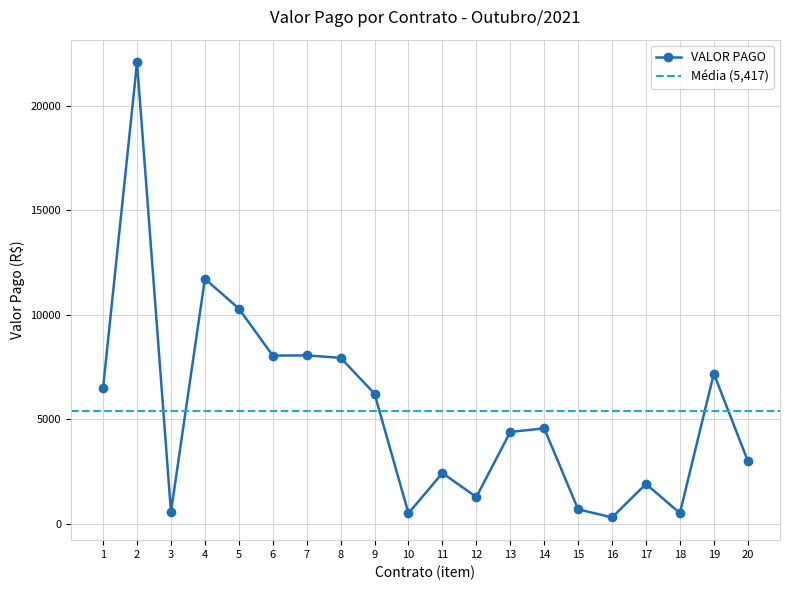

How many points are higher than both their immediate neighbors (excluding endpoints)?

7